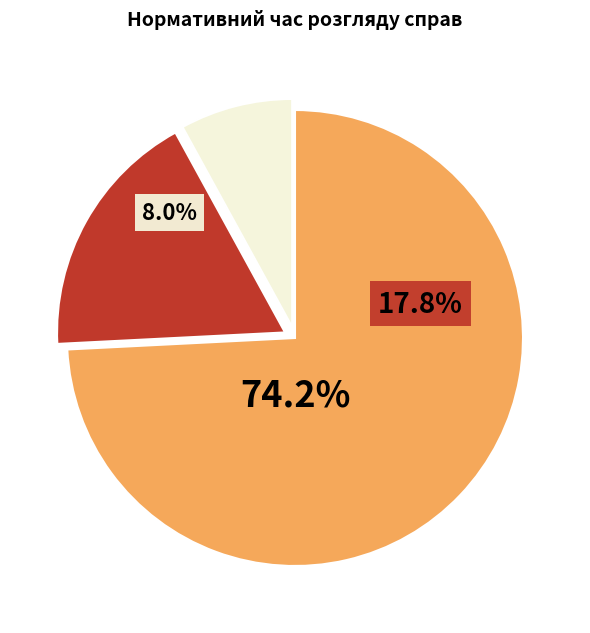

Does any single category account for the majority?

Yes